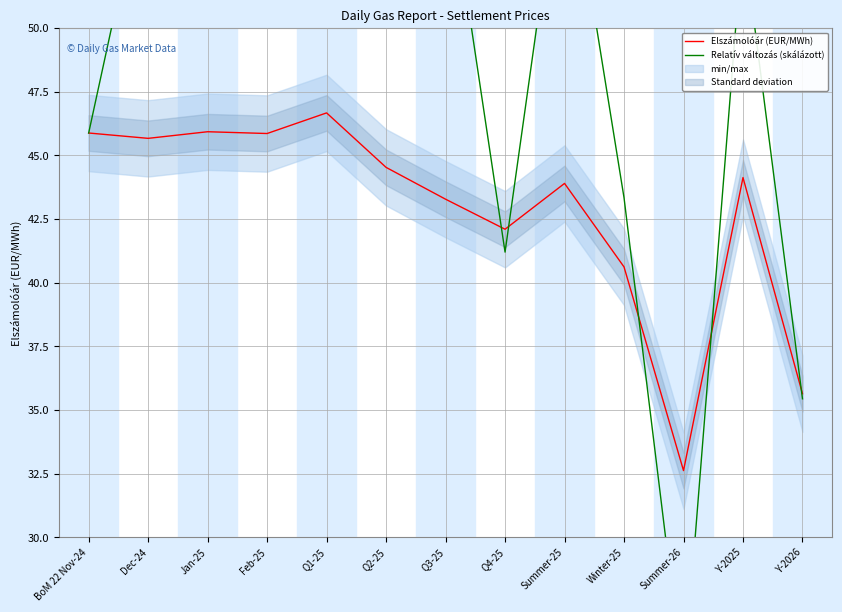

Is the value of Relatív változás (skálázott) at Summer-25 greater than the value of Elszámolóár (EUR/MWh) at BoM 22 Nov-24?

Yes